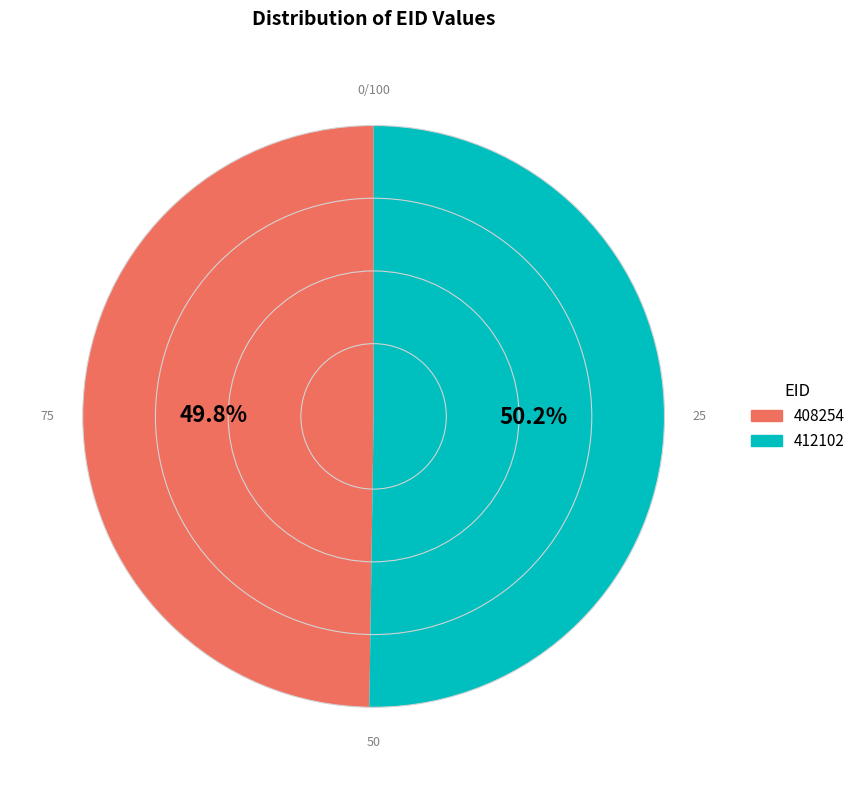

Count the number of slices in the pie.

2